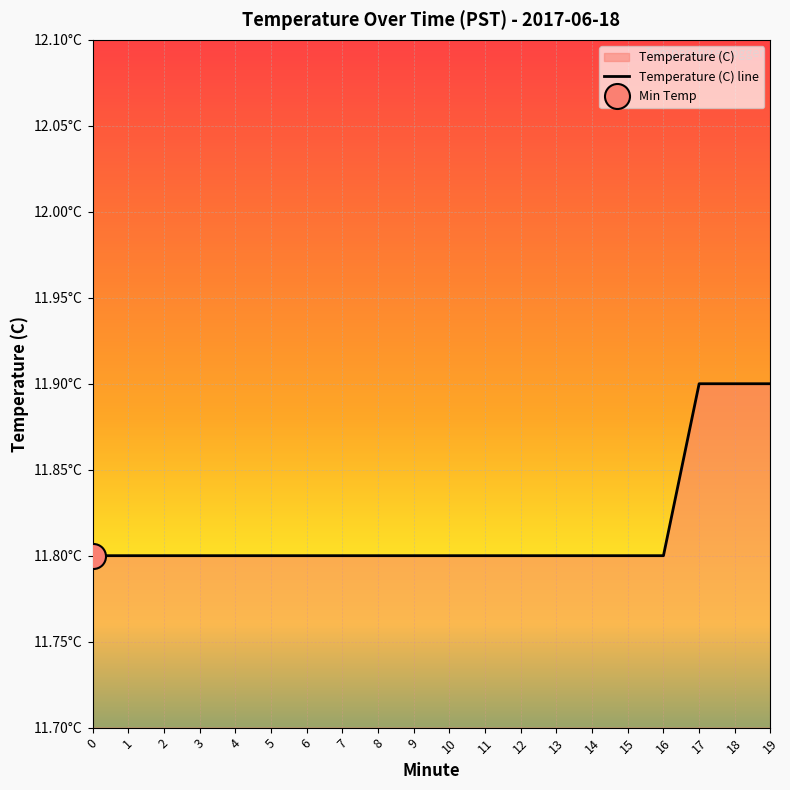

What is the difference between the maximum and minimum values?

0.1